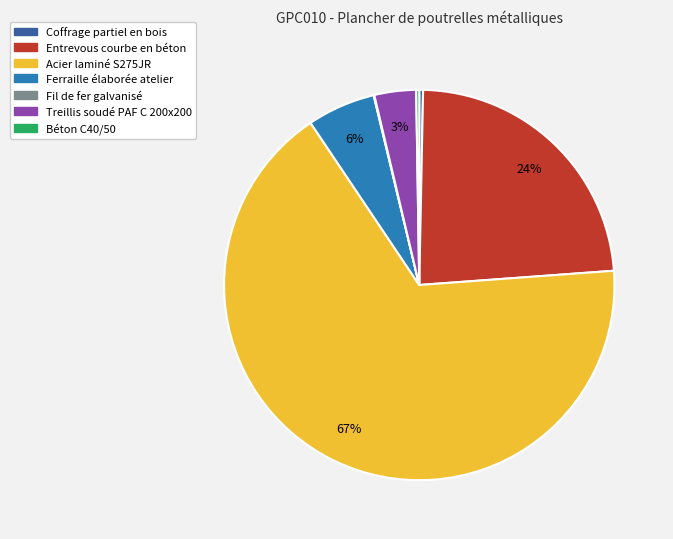

Does Acier laminé S275JR account for over 50% of the chart?

Yes